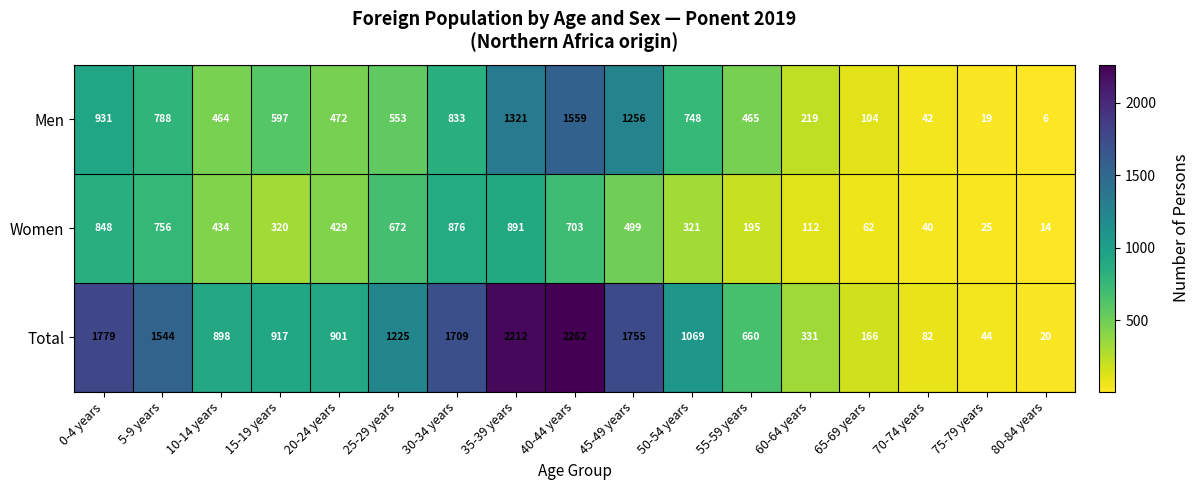

What is the total value across all series at 10-14 years?

1796